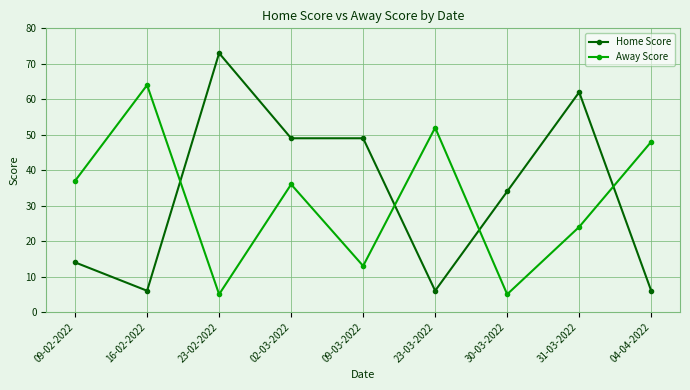

The value of Away Score at 23-02-2022 is 5. True or false?

True